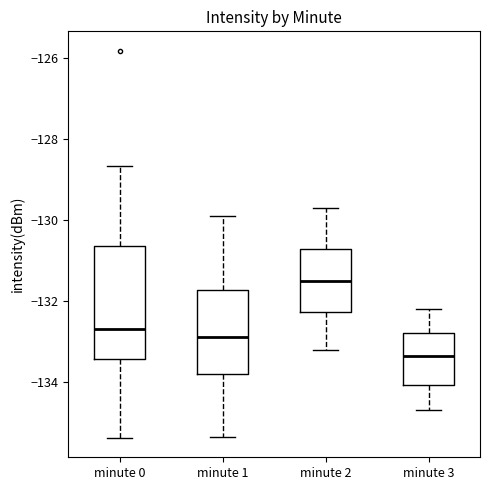

Which box has the highest median line?

minute 2